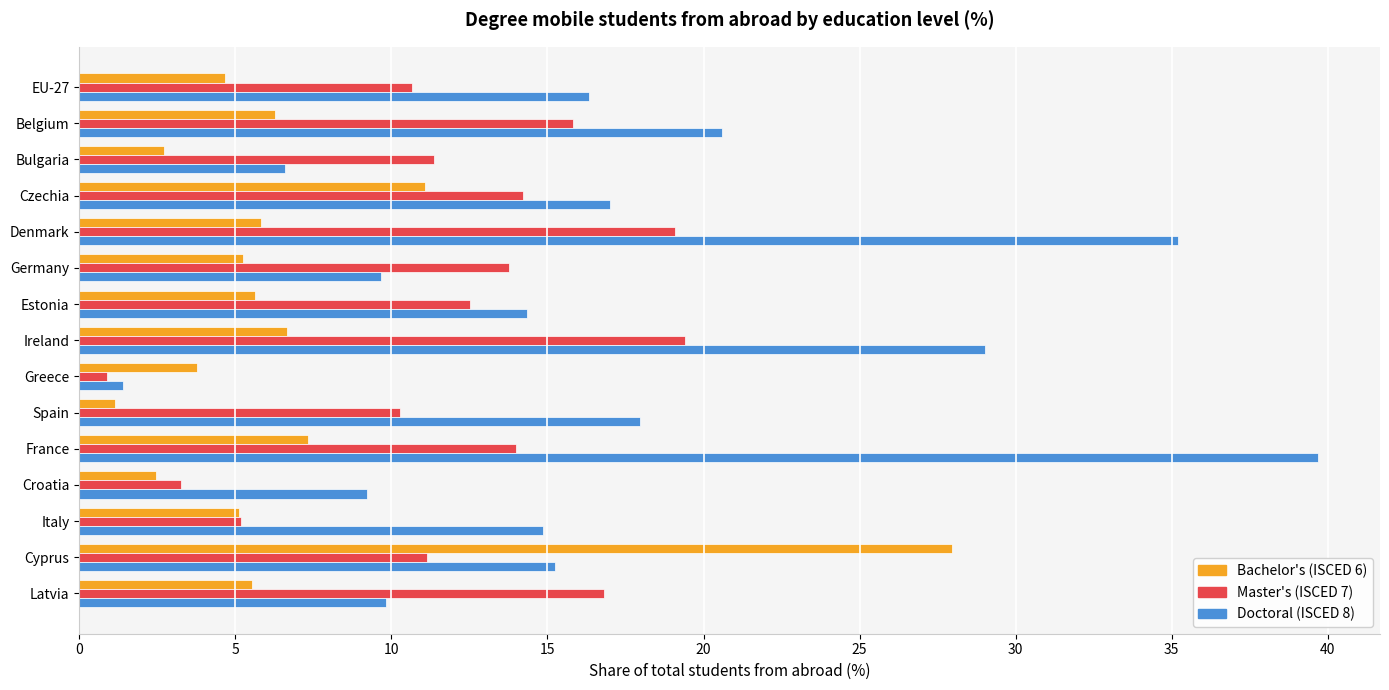

What is the difference between the second highest and second lowest values in the Doctoral (ISCED 8) series?

28.6